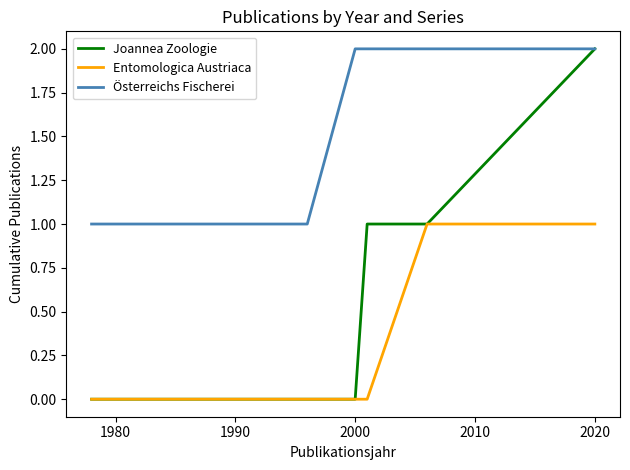

Which series has the largest range (max minus min)?

Joannea Zoologie